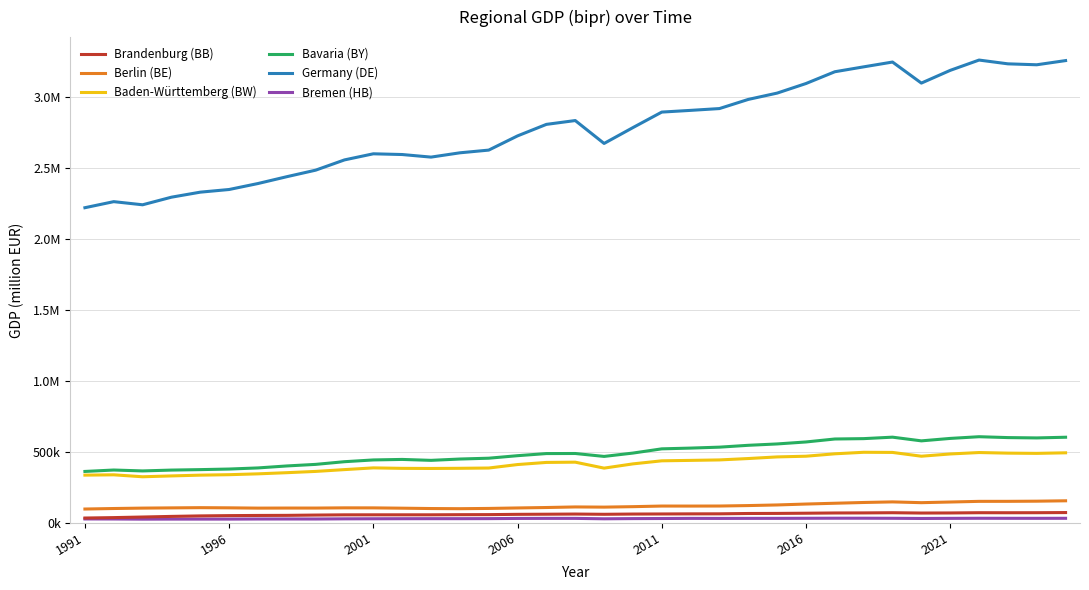

What is the difference between the maximum and minimum values in the Brandenburg (BB) series?

38491.5